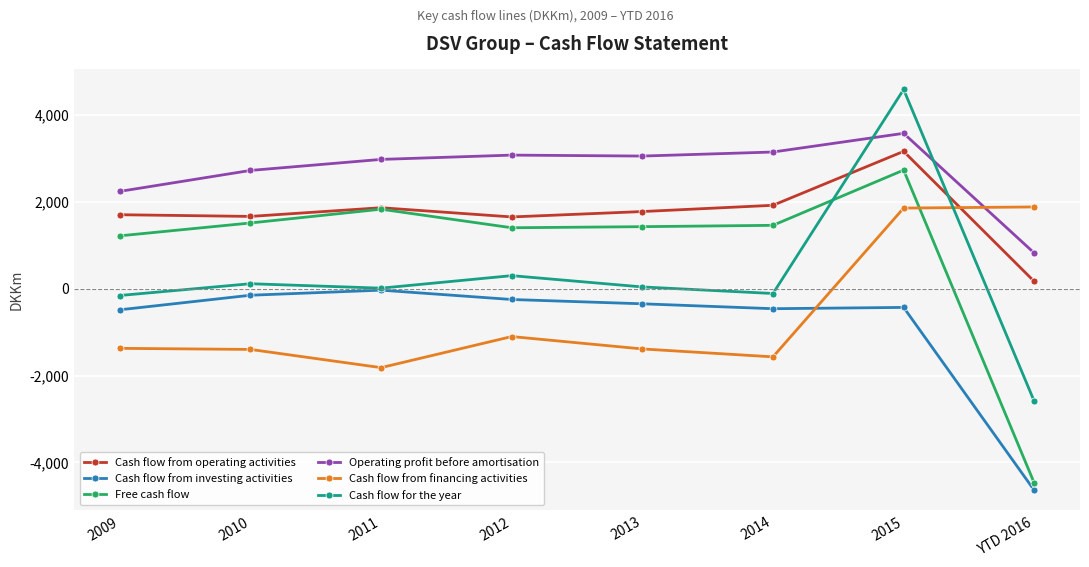

What value does the Free cash flow series have at 2009, to the nearest 10?

1220